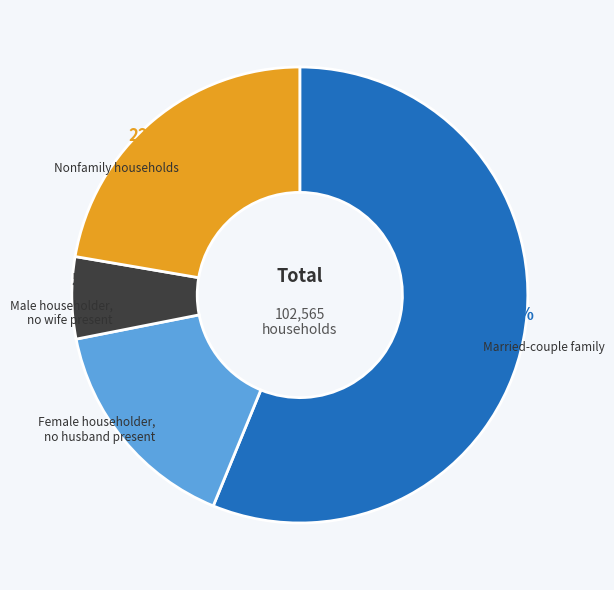

Does any single category account for the majority?

Yes